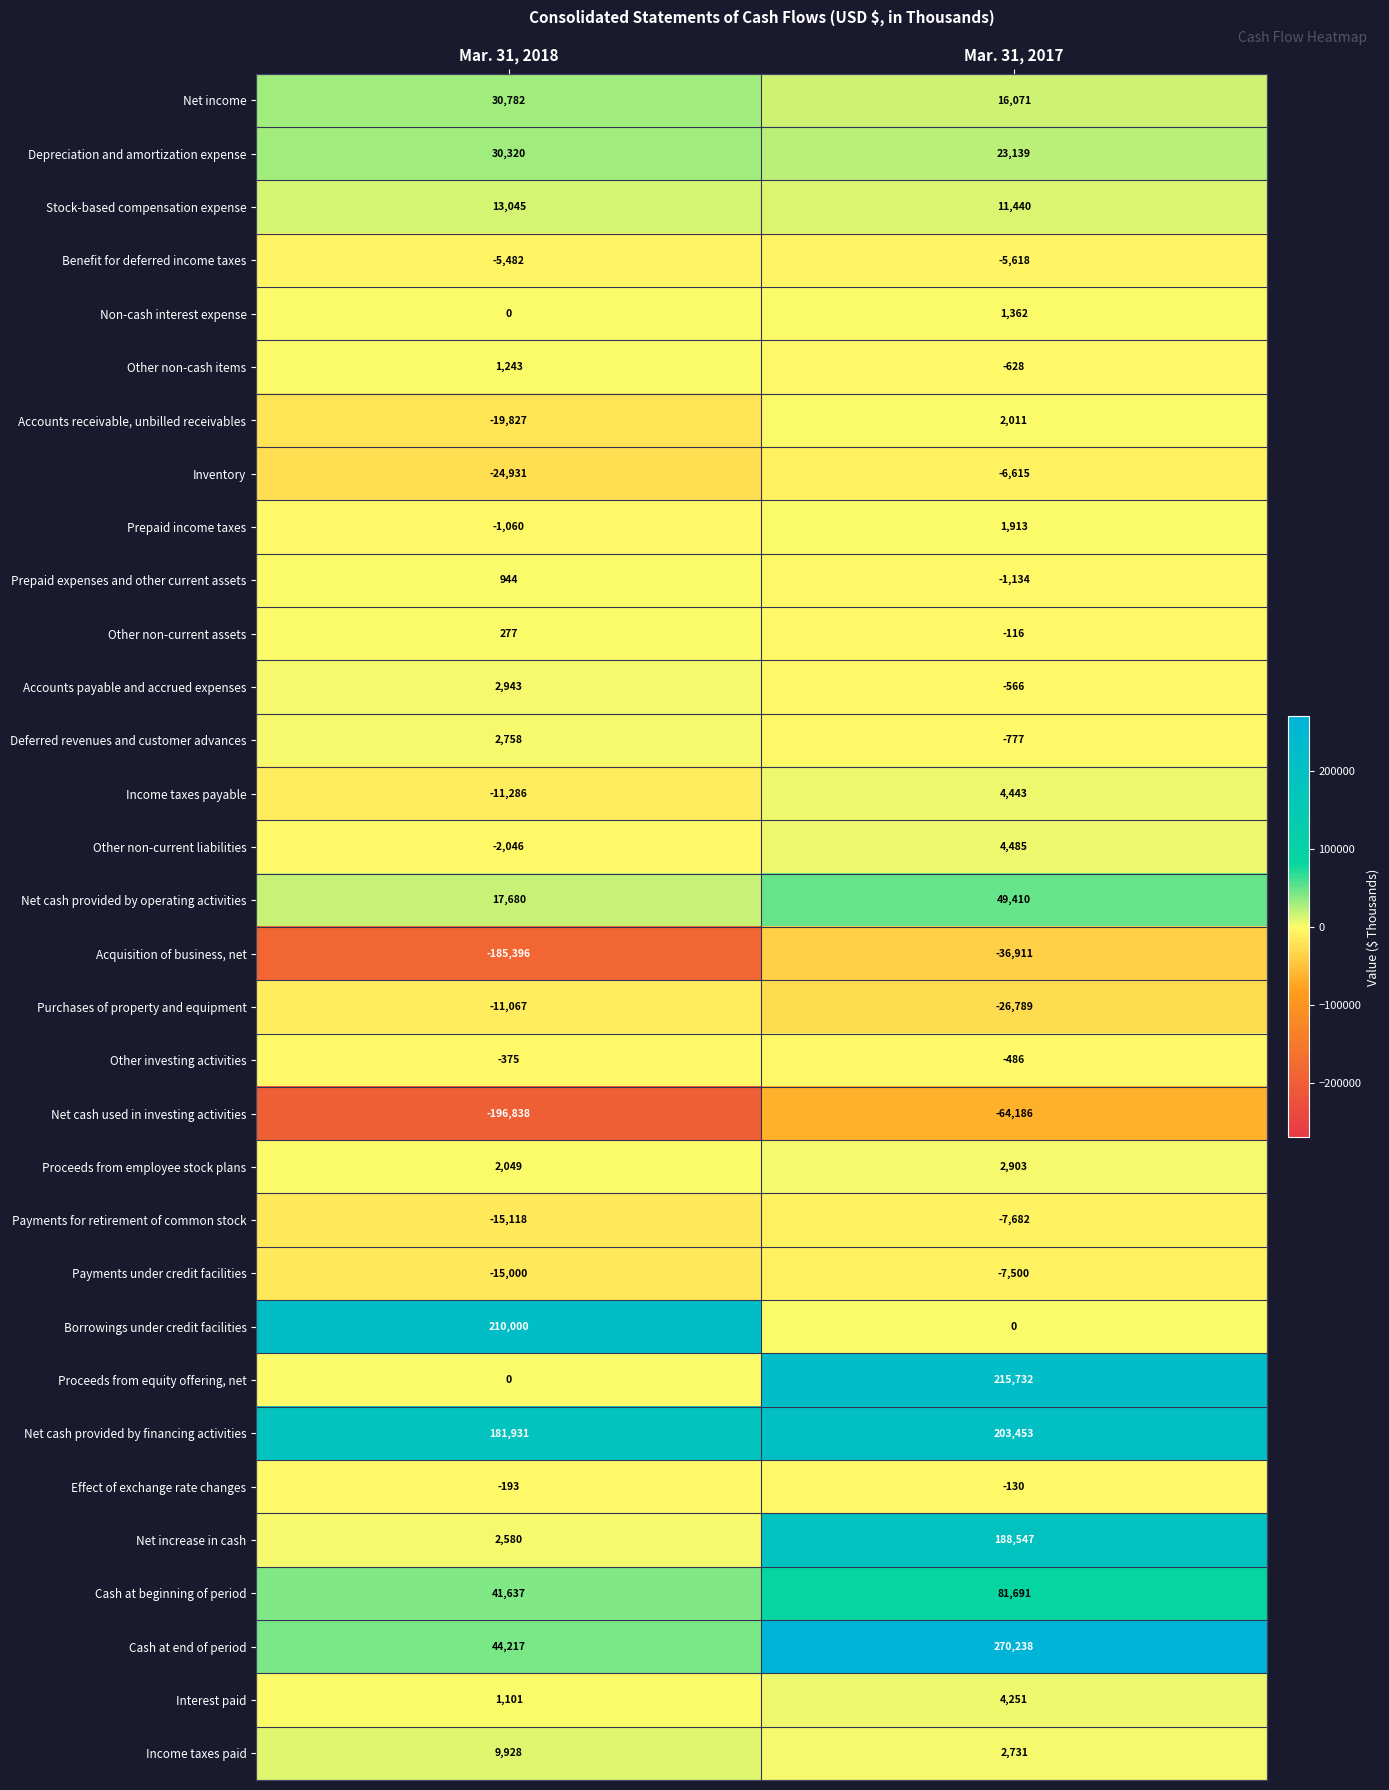

What is the approximate value of Acquisition of business, net at Mar. 31, 2017, to the nearest 50?

-36900